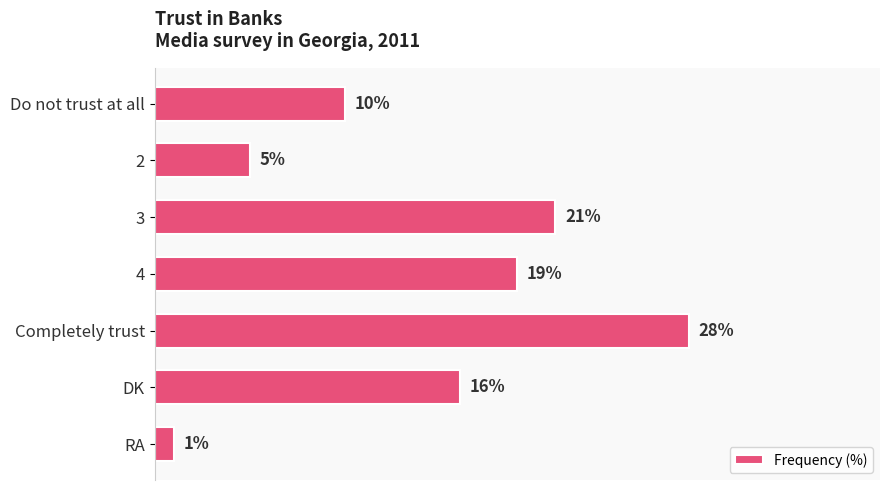

Are the bars grouped side by side (vs. stacked)?

No